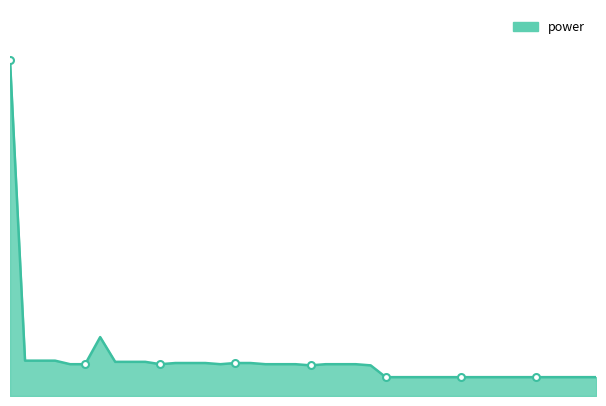

What position from the right is 01:24?

6